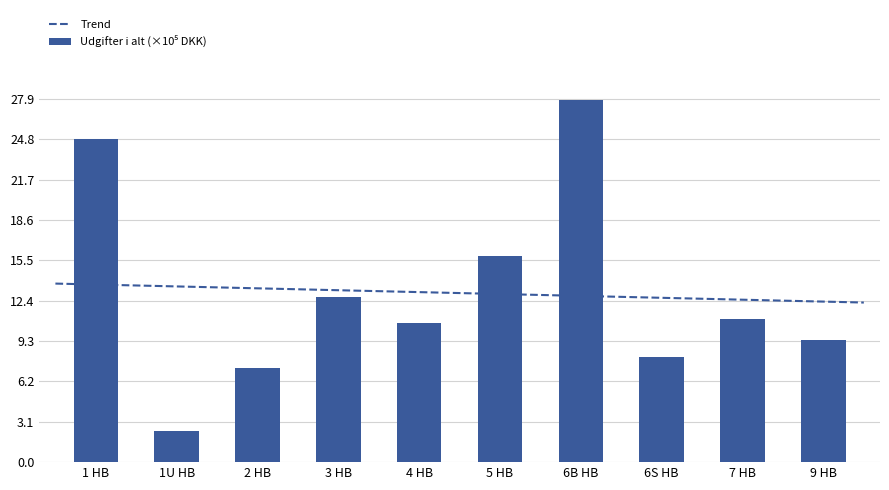

List the labels in order of value, smallest first.

1U HB, 2 HB, 6S HB, 9 HB, 4 HB, 7 HB, 3 HB, 5 HB, 1 HB, 6B HB